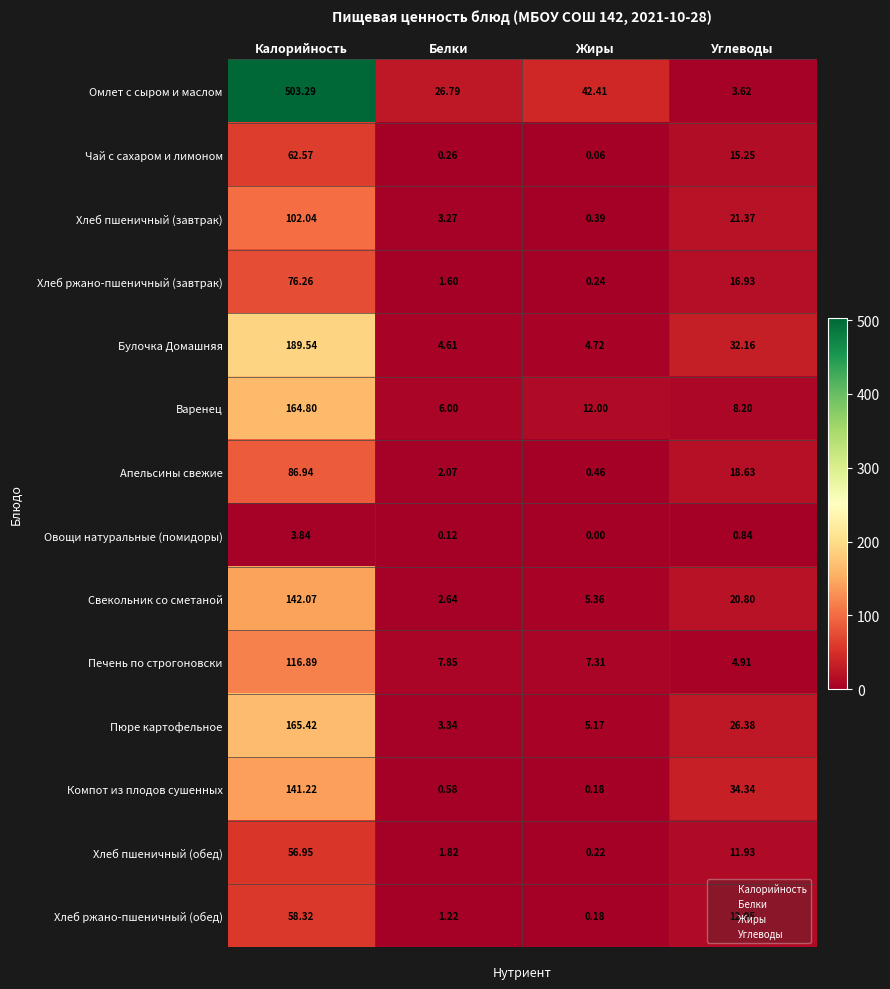

Which series changed the most between Калорийность and Углеводы?

Омлет с сыром и маслом